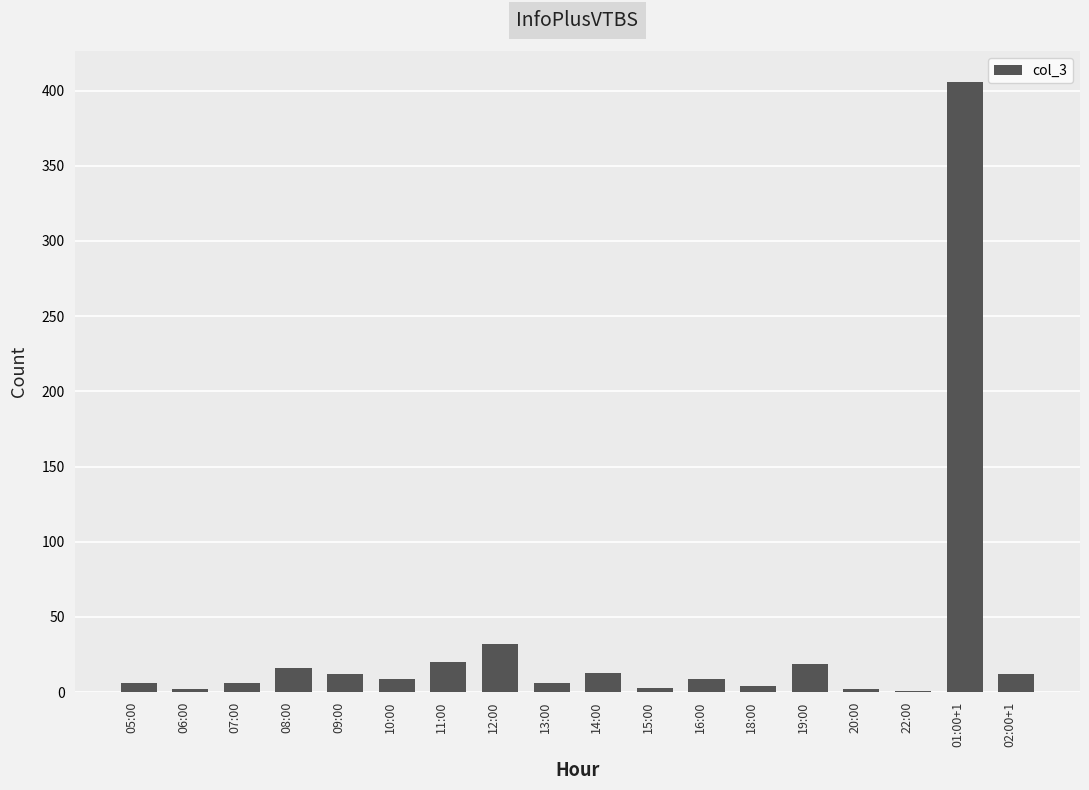

What is the difference between the values at 13:00 and 16:00?

3